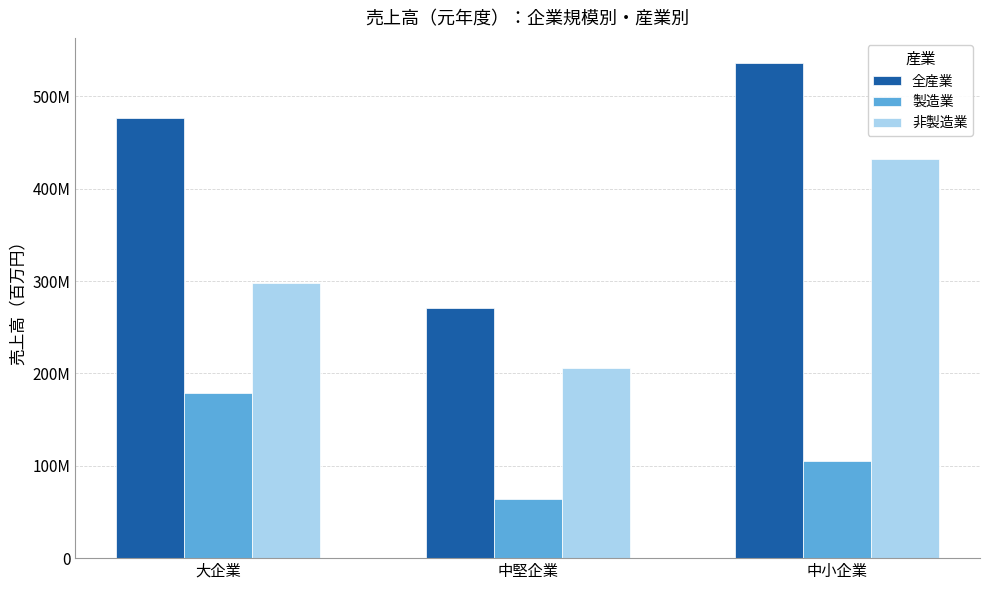

The value of 製造業 at 中堅企業 is 64551735. True or false?

True